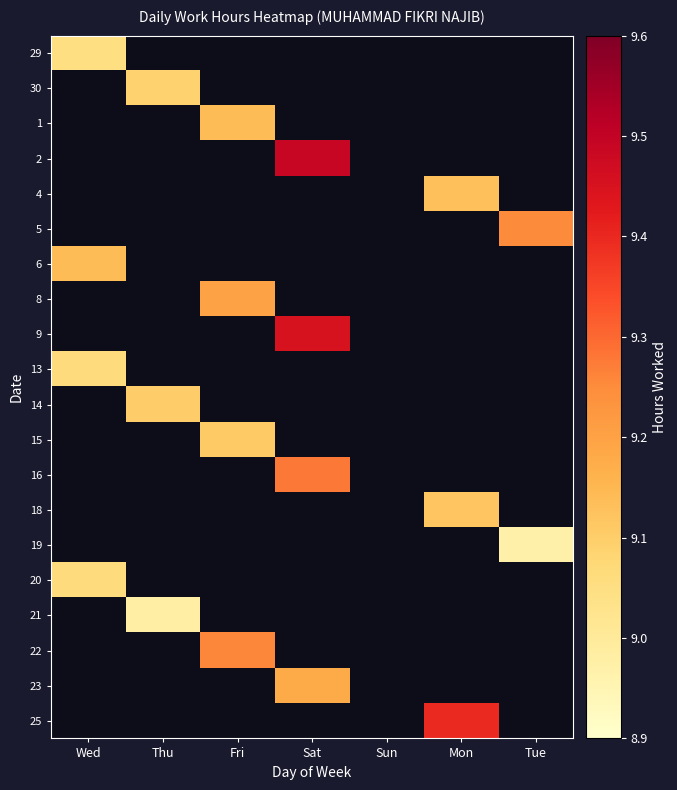

What is the smallest value displayed?

9.0